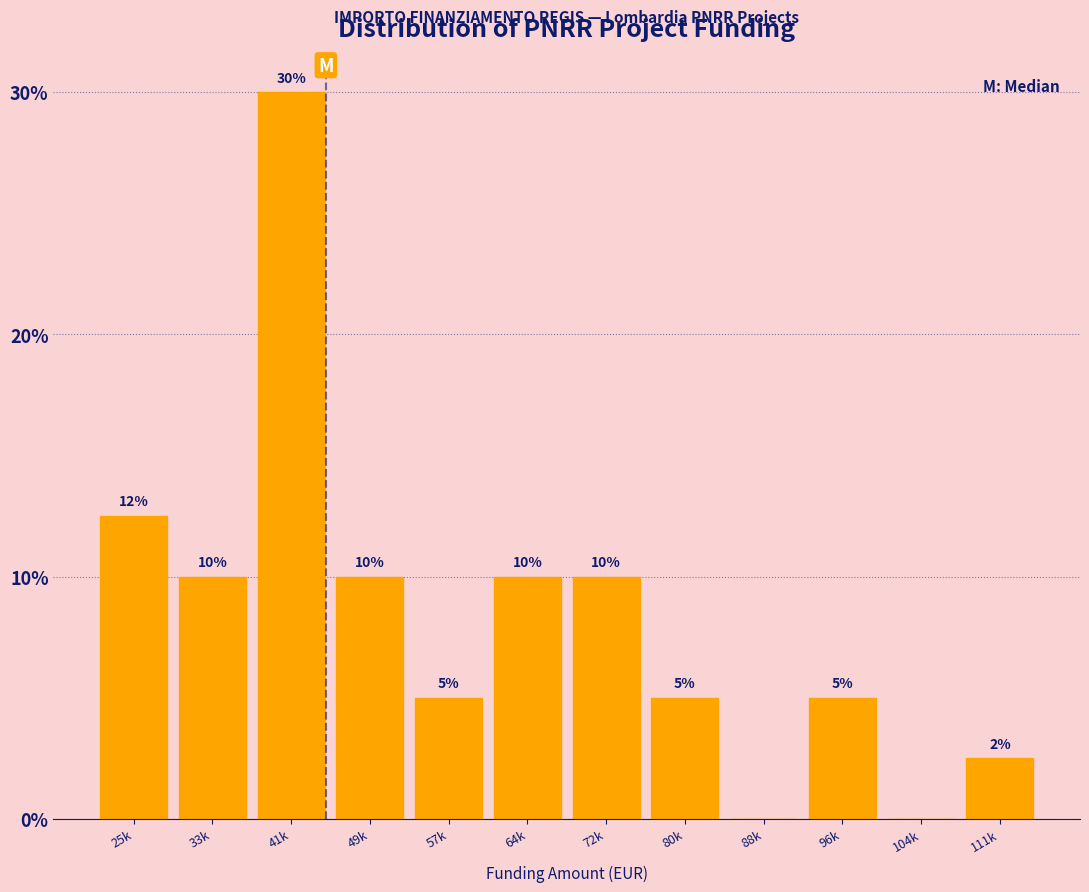

Where does the data first go above 10?

25k